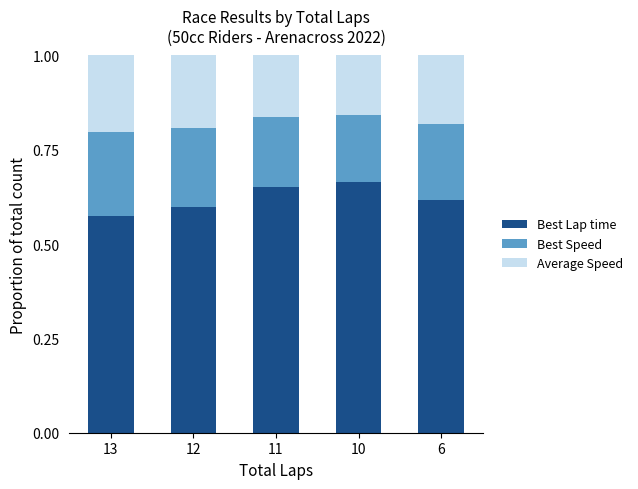

True or false: Best Lap time has a value of 0.6 at 13.

True